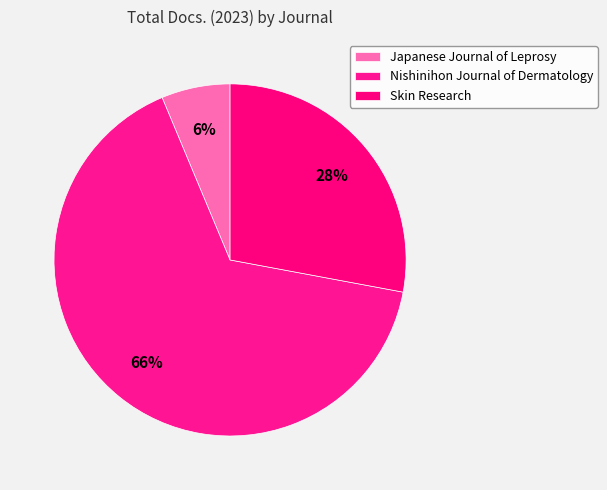

Which has a higher value, Nishinihon Journal of Dermatology or Japanese Journal of Leprosy?

Nishinihon Journal of Dermatology